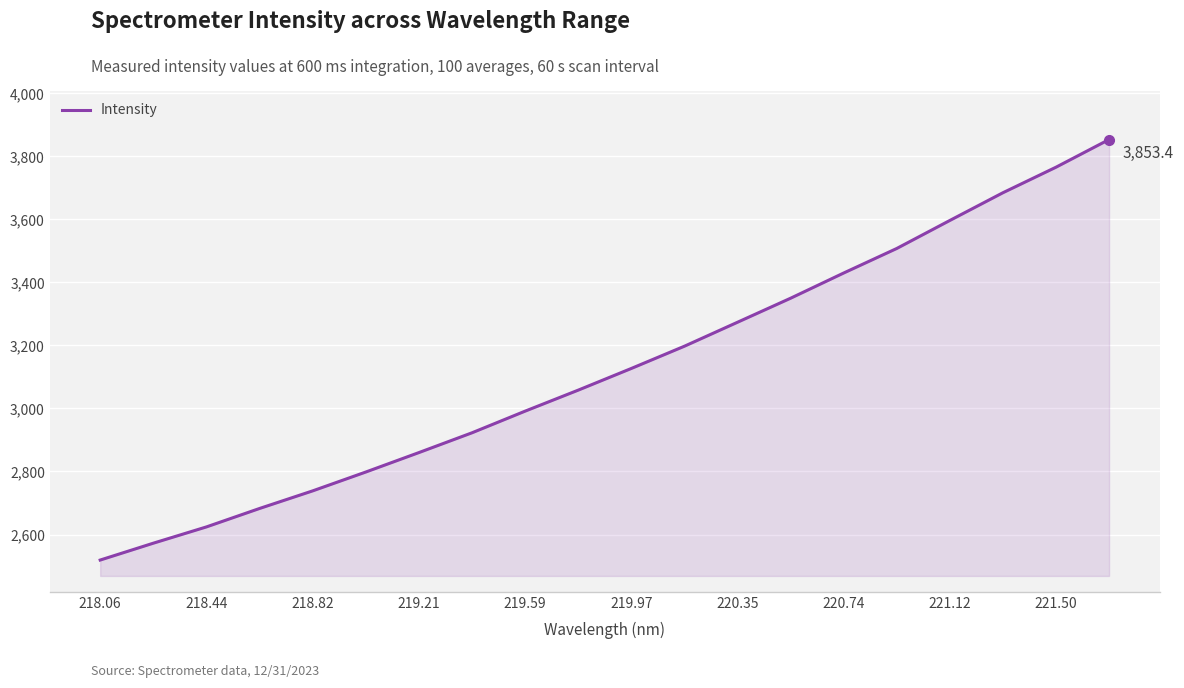

What is the difference between the maximum and minimum values?

1334.4